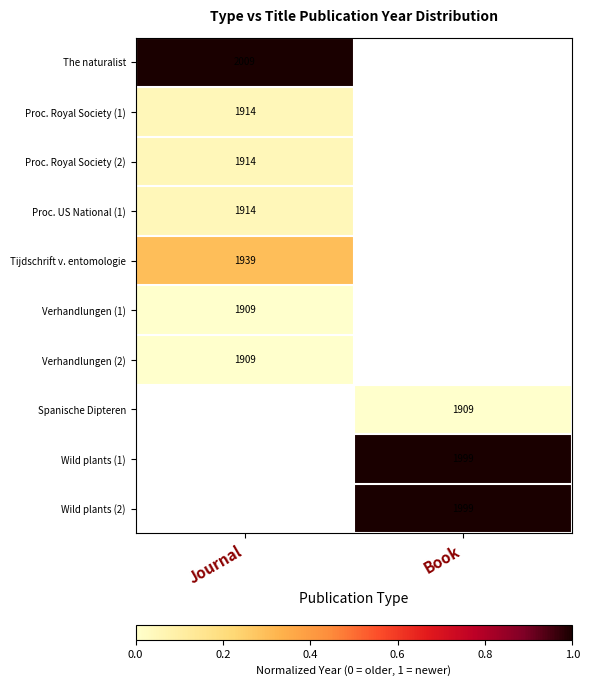

The Wild plants (2) series shows 763 at Book. True or false?

False